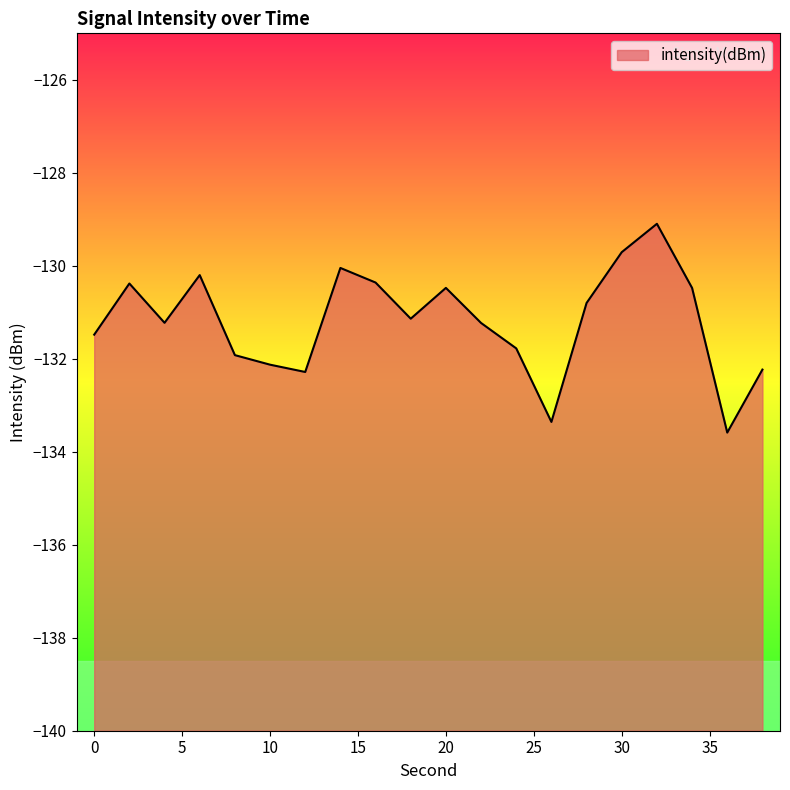

What is the value of the 12th point from the left?

-131.2